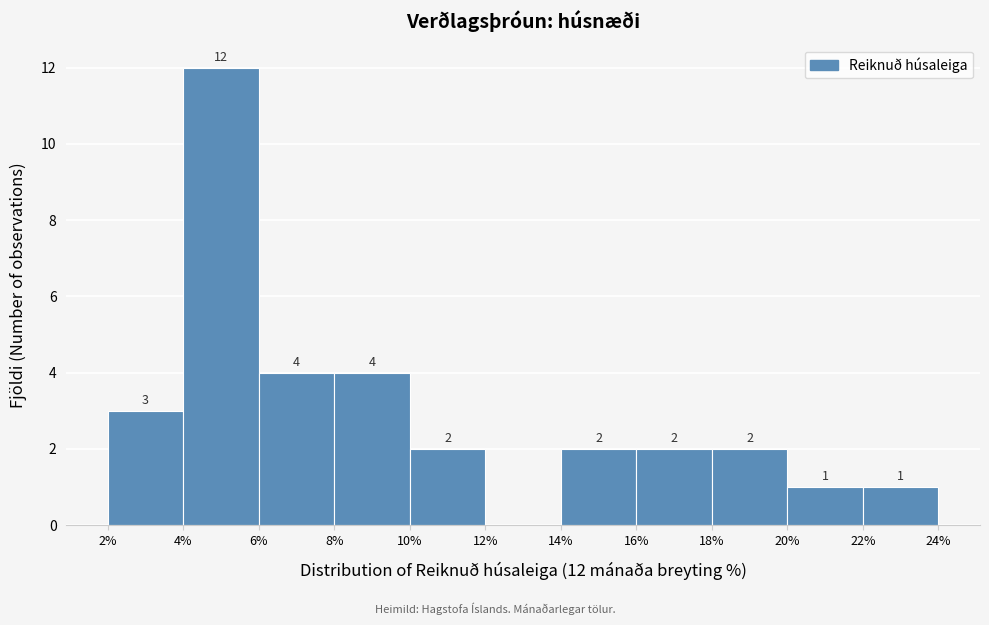

Over which range of the x-axis is the bar tallest?

4% to 6%